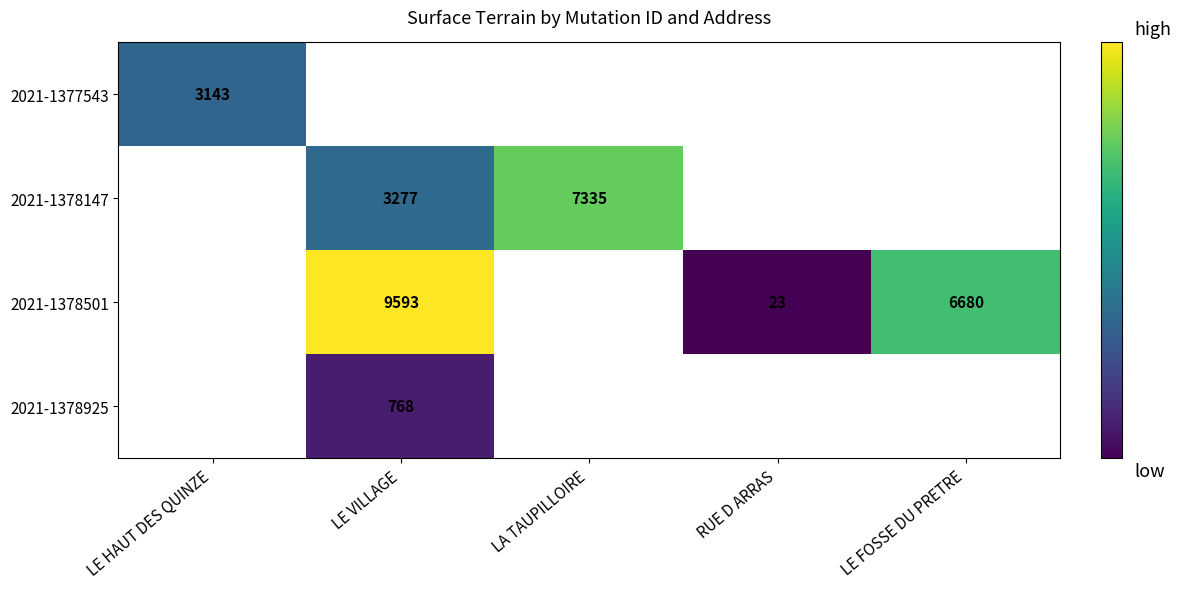

True or false: 2021-1378147 has a value of 7335 at LA TAUPILLOIRE.

True